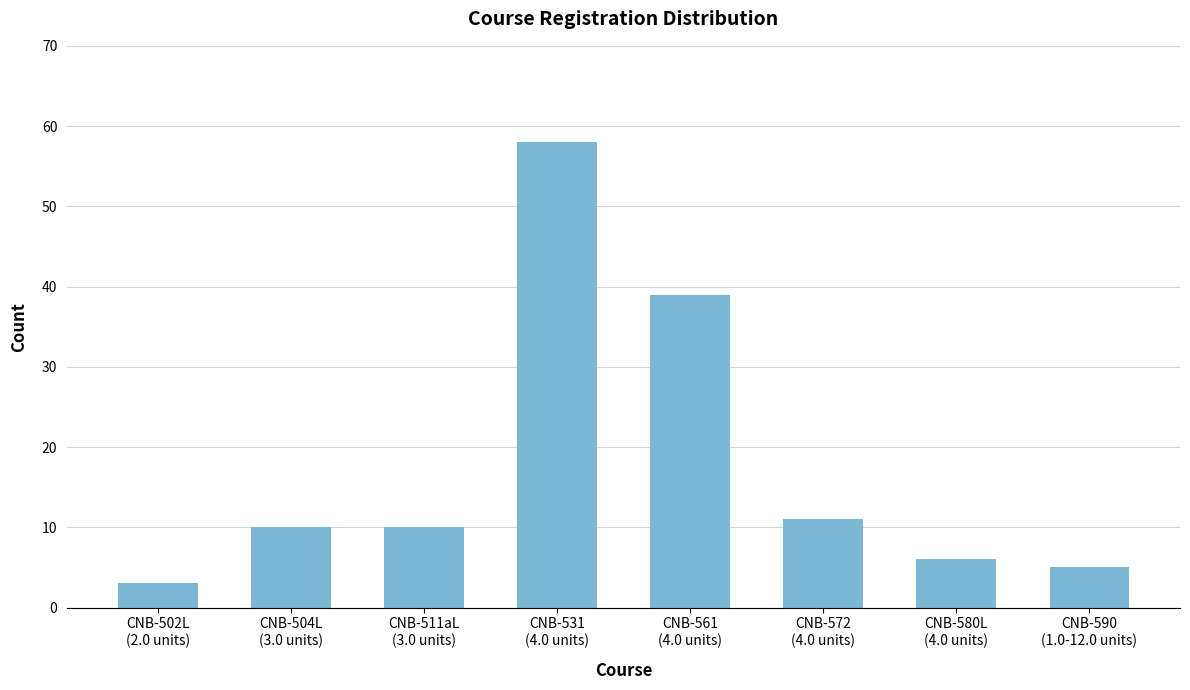

Reading right to left, list all the values displayed in this chart.

CNB-590
(1.0-12.0 units)=5	CNB-580L
(4.0 units)=6	CNB-572
(4.0 units)=11	CNB-561
(4.0 units)=39	CNB-531
(4.0 units)=58	CNB-511aL
(3.0 units)=10	CNB-504L
(3.0 units)=10	CNB-502L
(2.0 units)=3